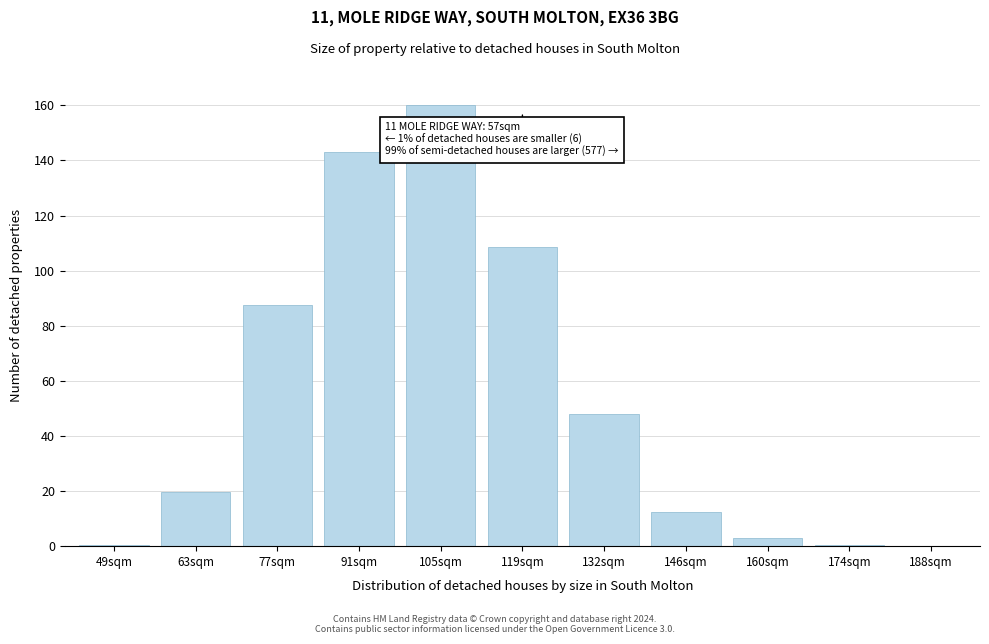

What is the greatest value displayed?

160.0